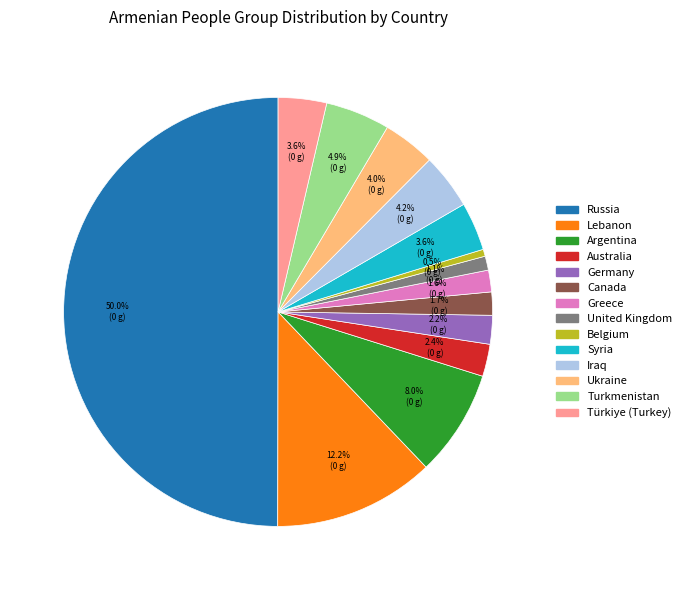

Between Turkmenistan and United Kingdom, which is larger?

Turkmenistan